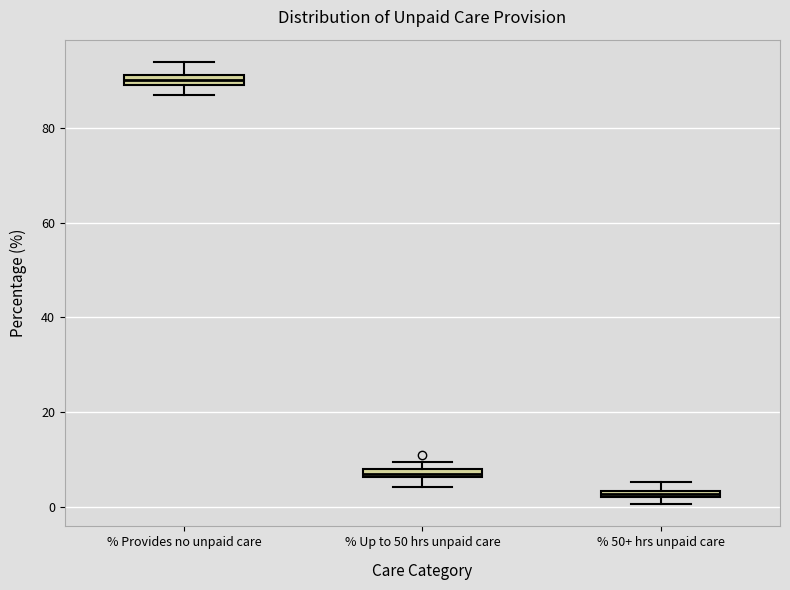

Where is the lower edge of the box for % Provides no unpaid care on the y-axis? The values are not printed on the chart, so give them approximately, as read against the axis.

90